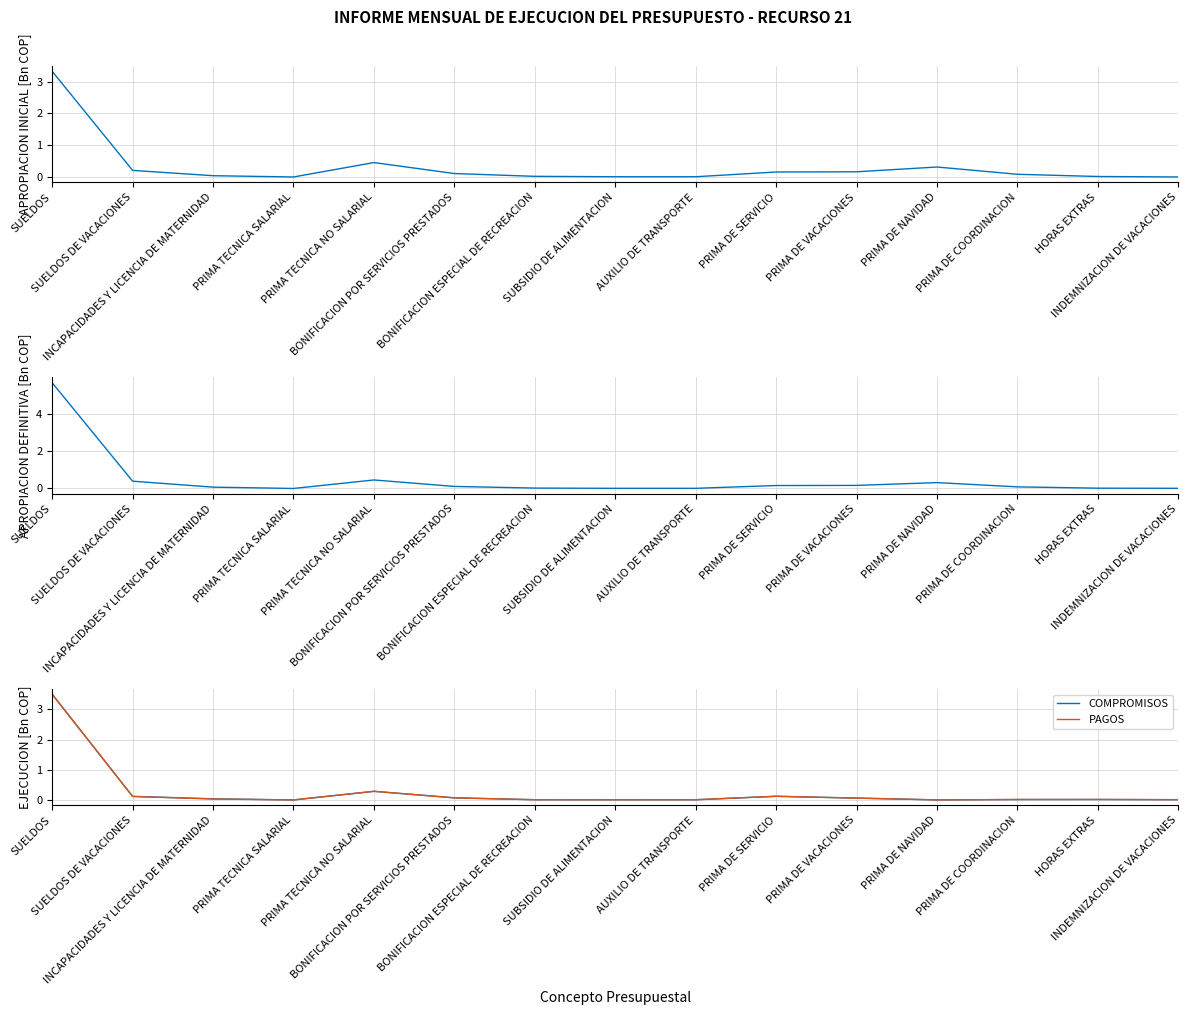

What is the difference between the highest and lowest values at PRIMA TECNICA NO SALARIAL?

0.2